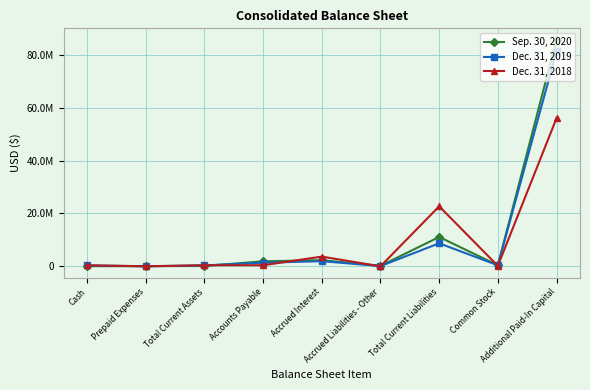

At how many categories does at least one series exceed 62279261?

1